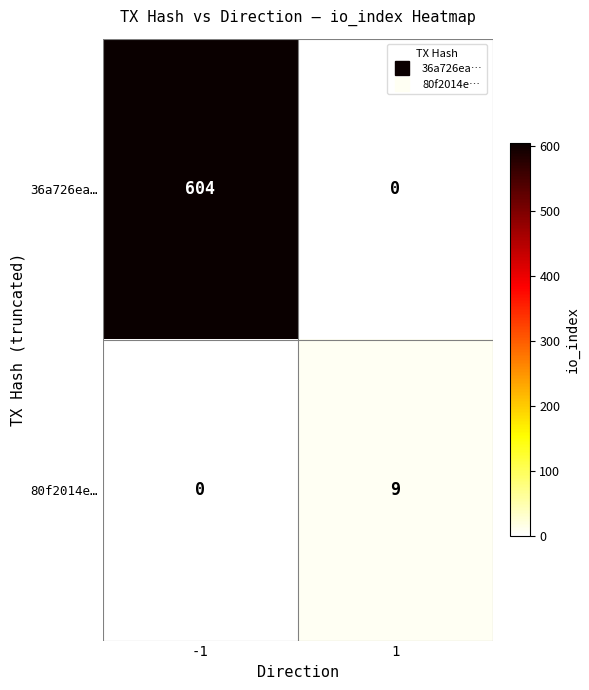

What is the greatest value displayed?

604